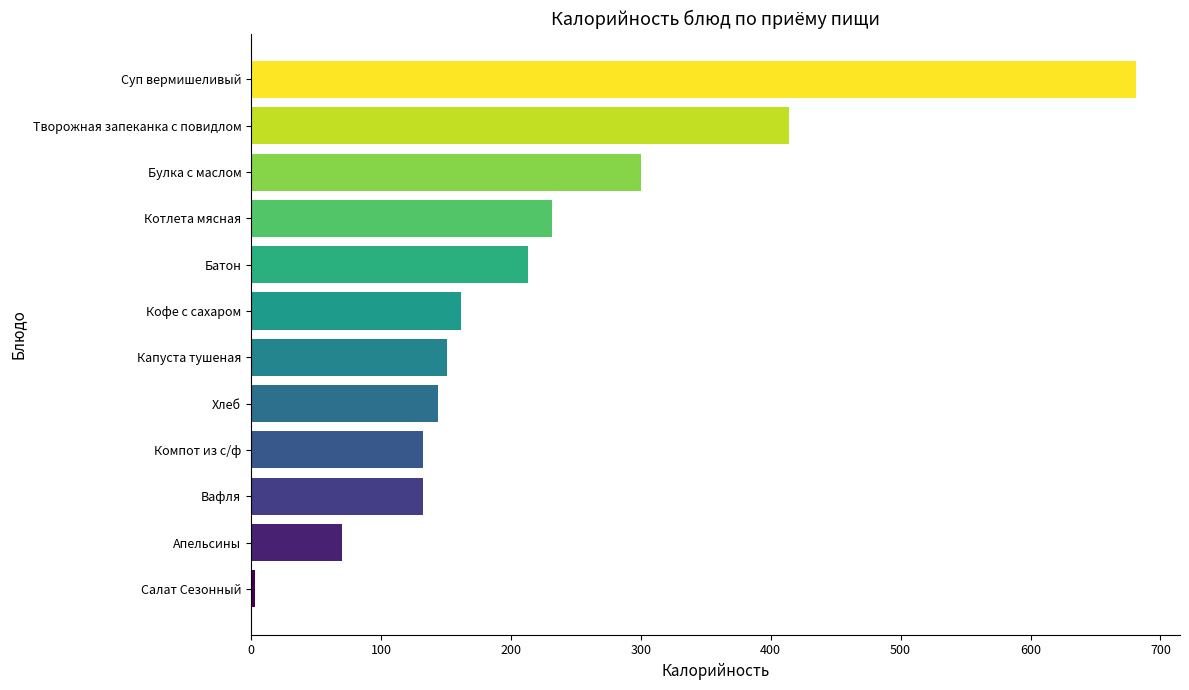

What is the label of the 11th bar from the bottom?

Творожная запеканка с повидлом